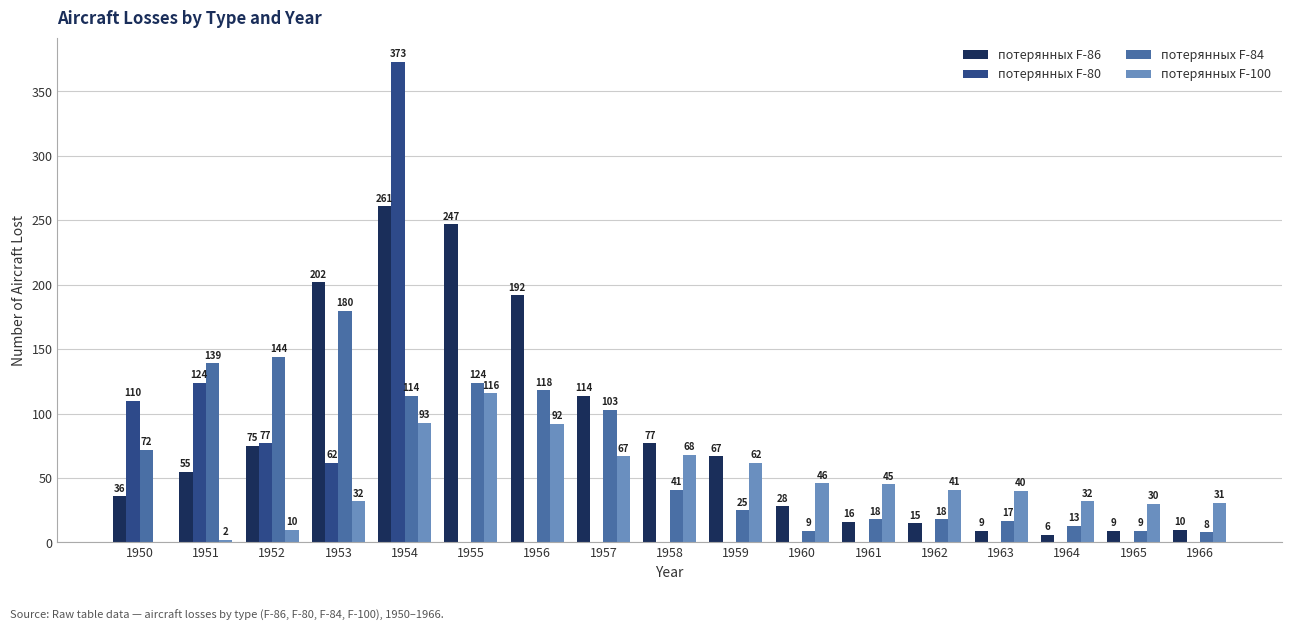

Which series has the widest spread of values?

потерянных F-80